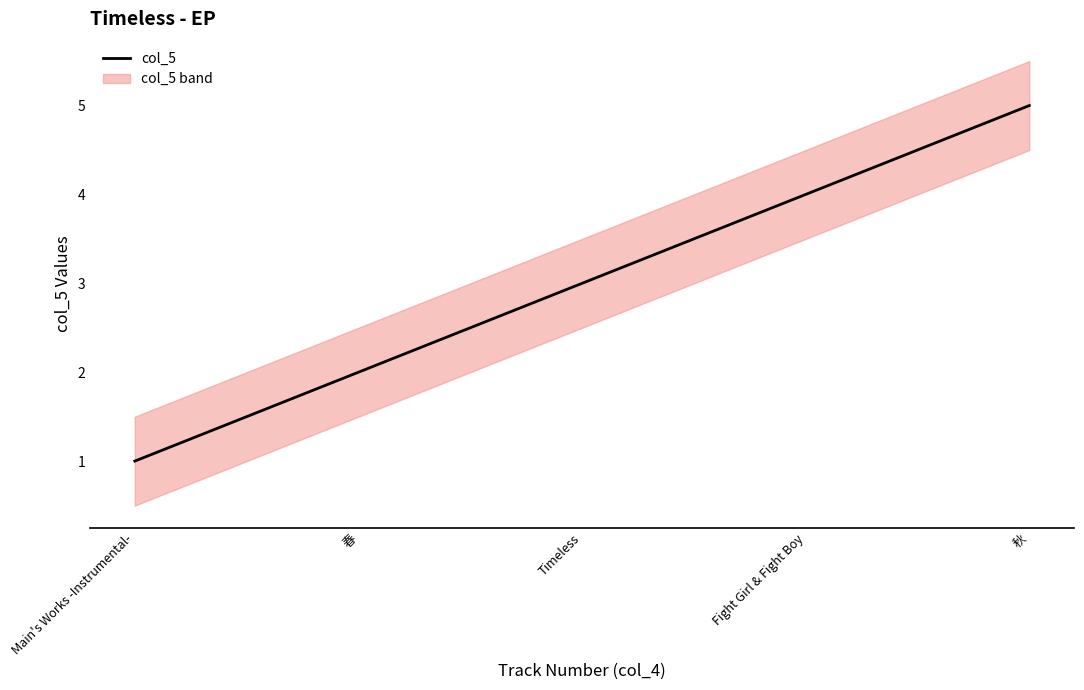

Is it true that the value at Fight Girl & Fight Boy is 4?

True